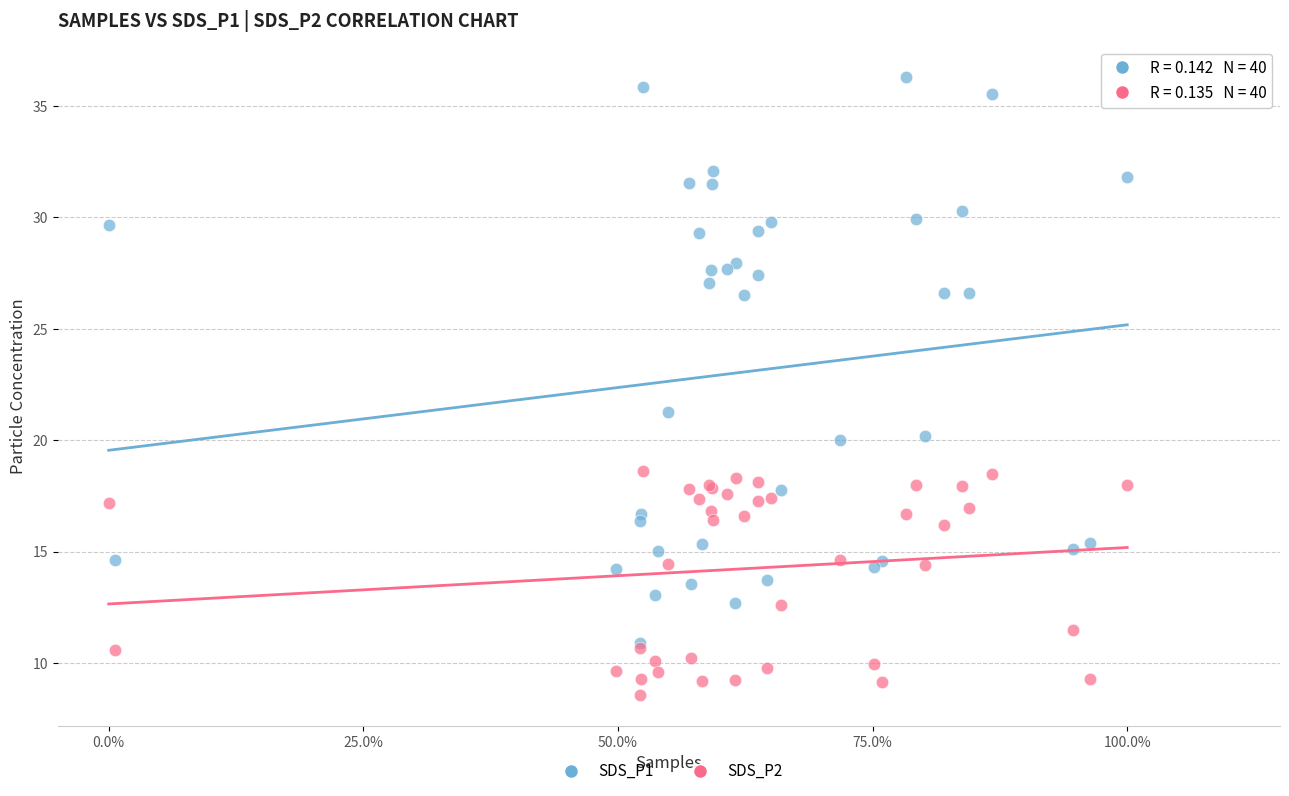

In the SDS_P1 series, what Y value is closest to 23?

21.3